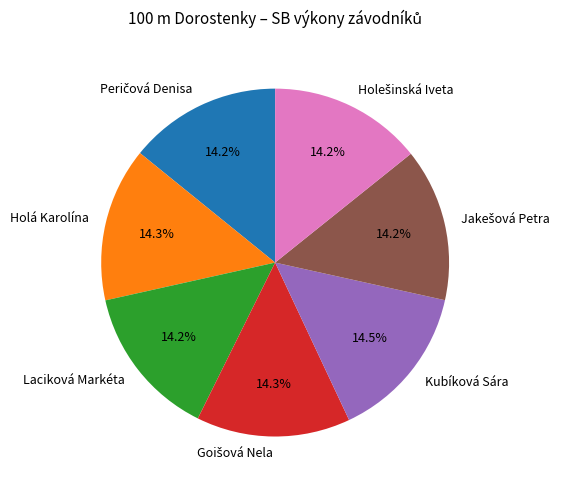

What is the total percentage of Kubíková Sára and Laciková Markéta?

28.7%